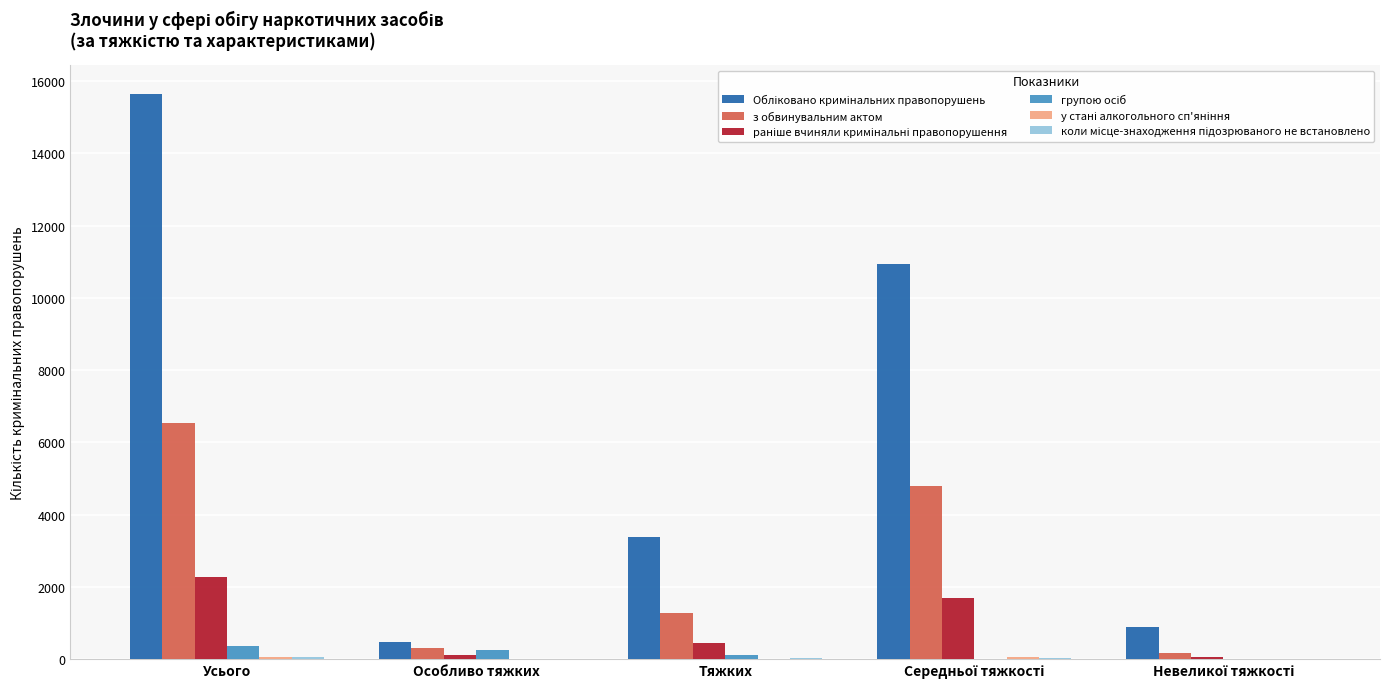

At which category is the sum across all series the highest?

Усього